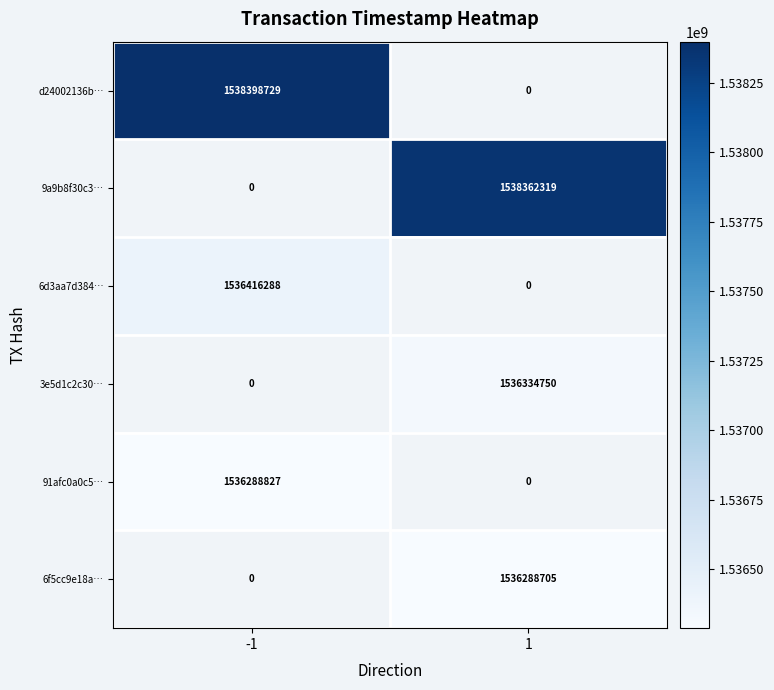

True or false: 3e5d1c2c30… has a value of 2431715829 at 1.

False